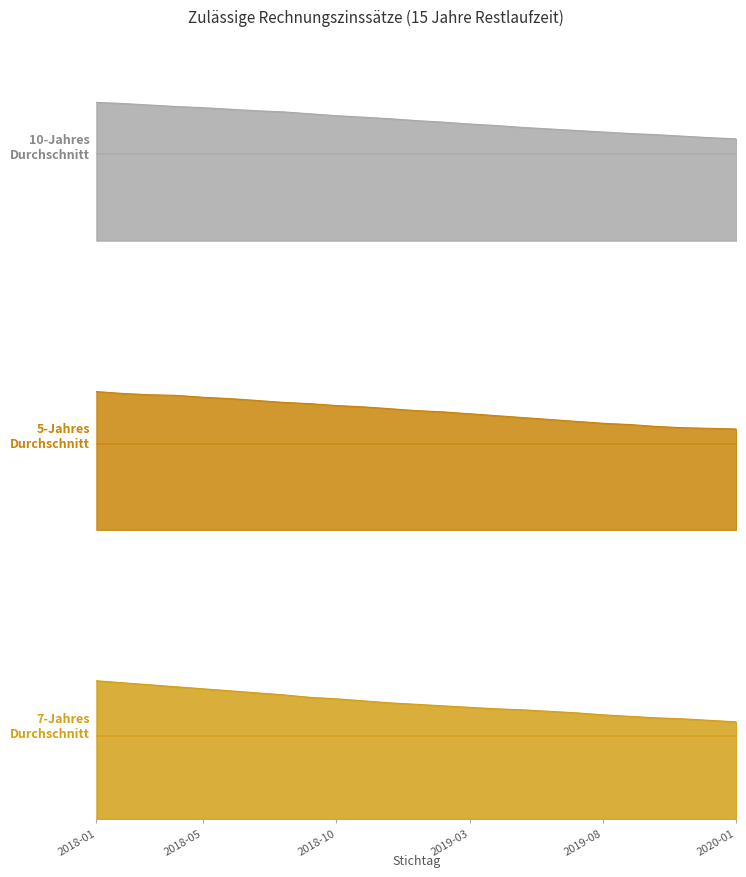

What value does the 7-Jahres Durchschnitt series have at 2020-01?

2.6